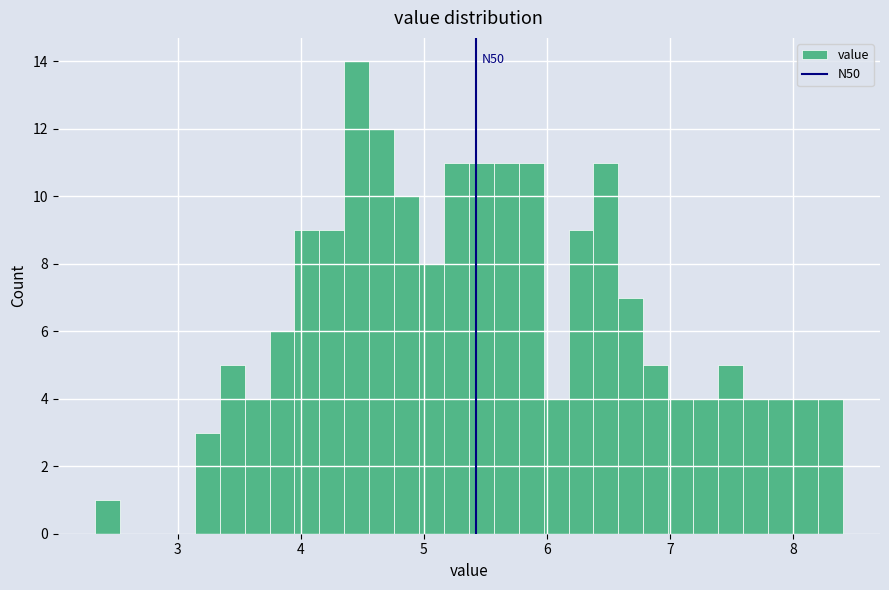

Read against the x-axis, roughly where is the centre of the tallest bar?

4.5